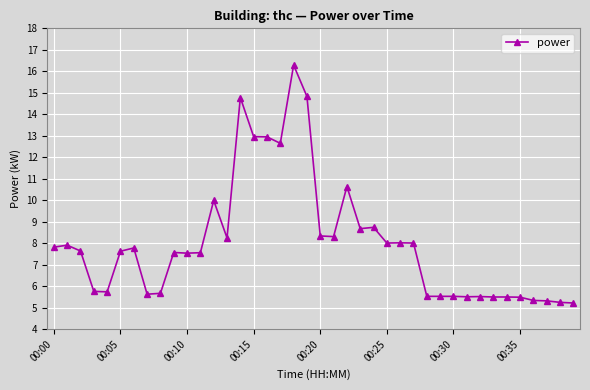

What is the difference between the maximum and minimum values?

11.1